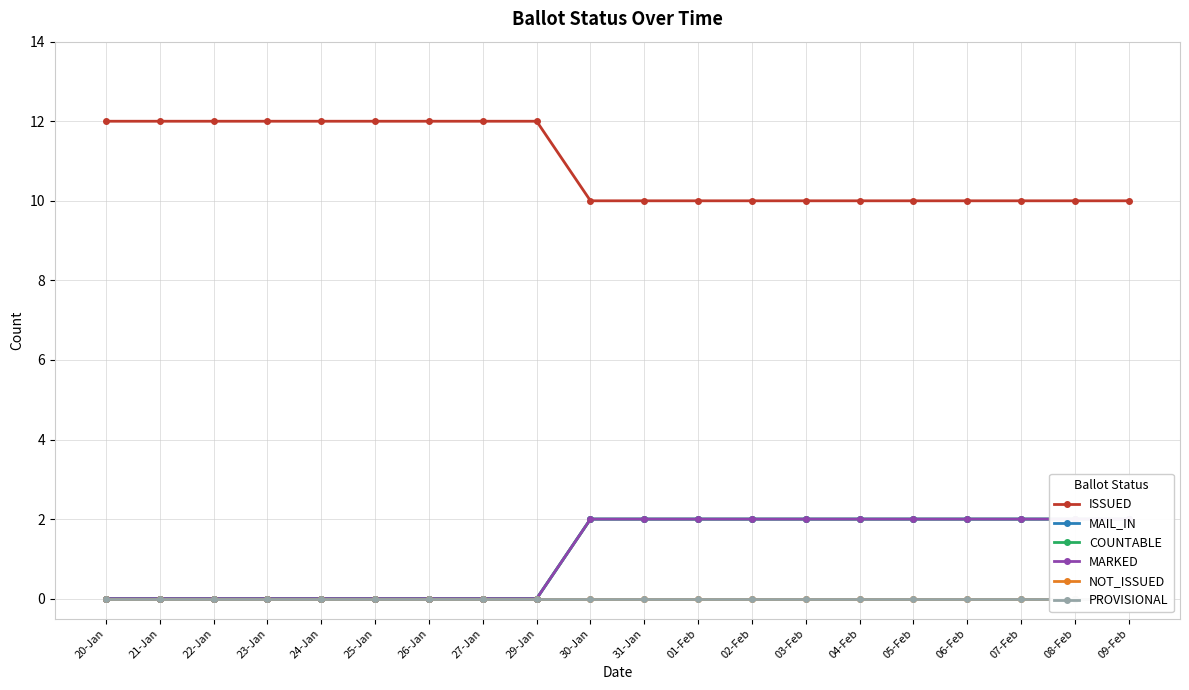

Is it true that COUNTABLE equals -1 at 29-Jan?

False